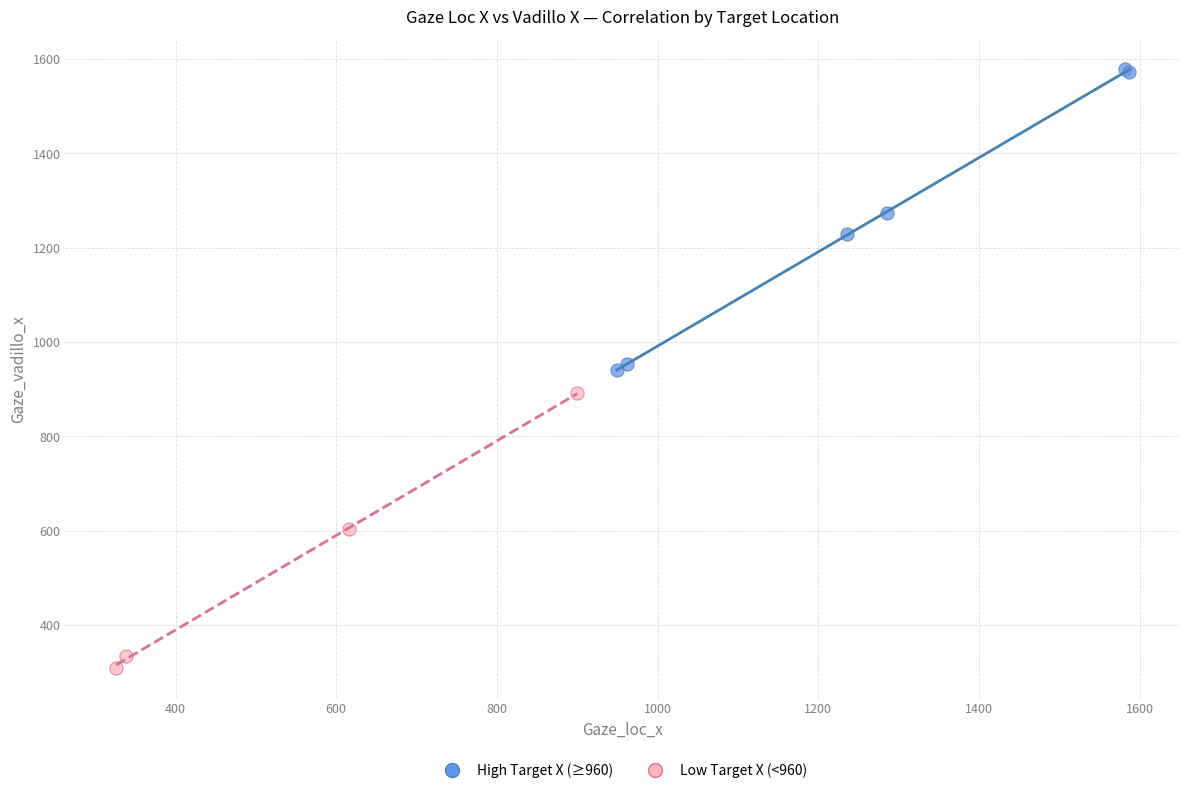

Which series contains the lowest Y value?

Low Target X (<960)